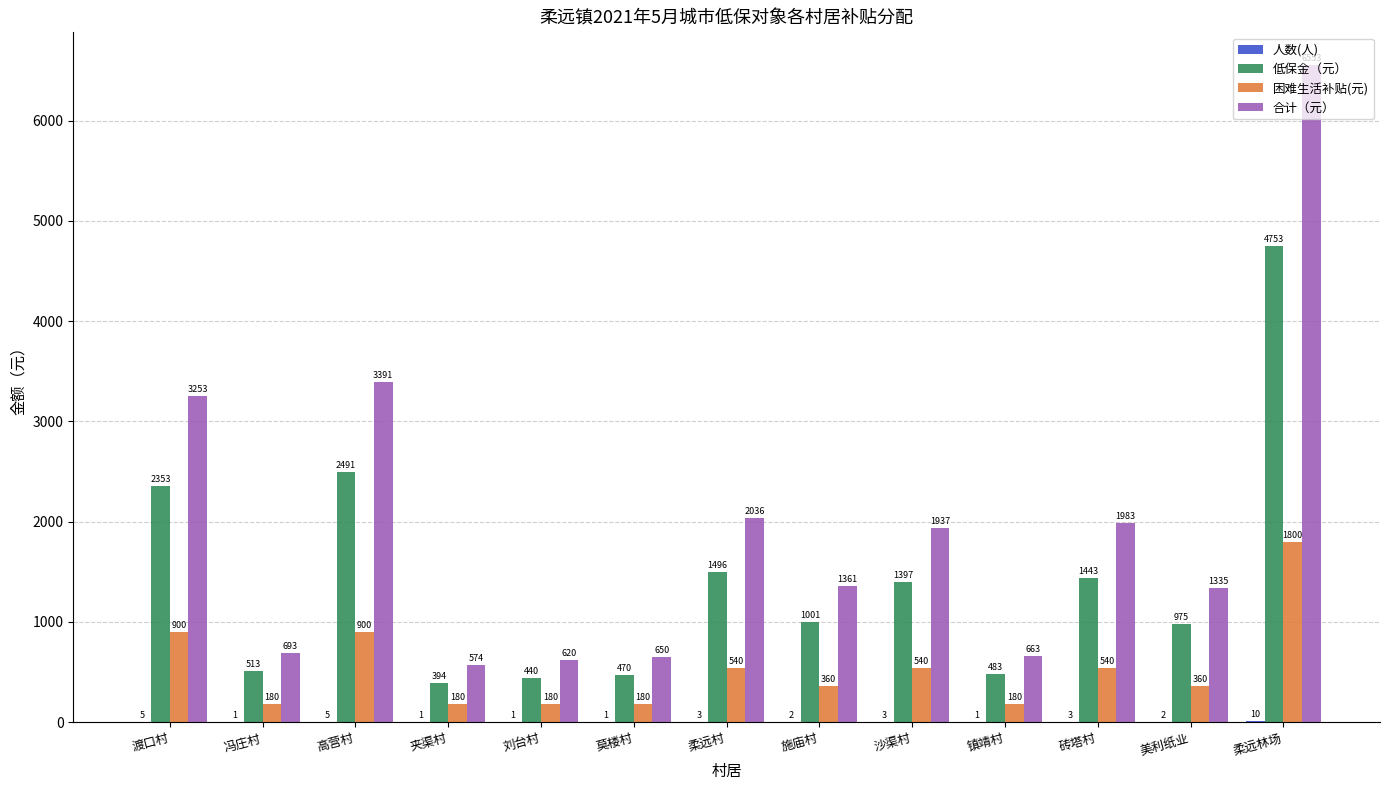

Where does the 困难生活补贴(元) series first go above 360?

渡口村